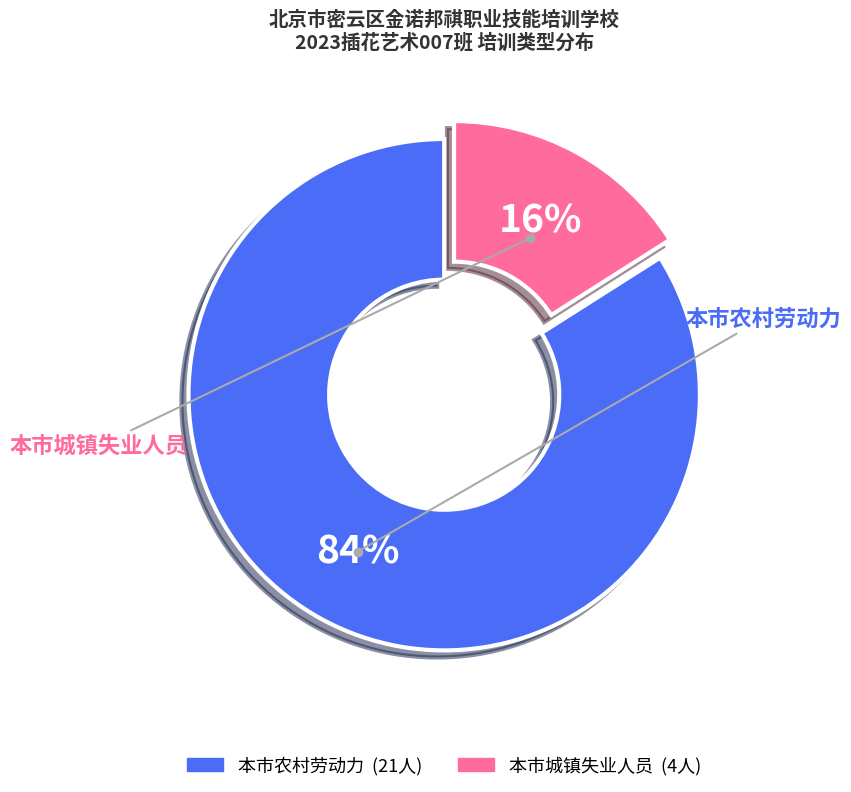

To the nearest percent, what percentage of the pie is 本市城镇失业人员?

16%